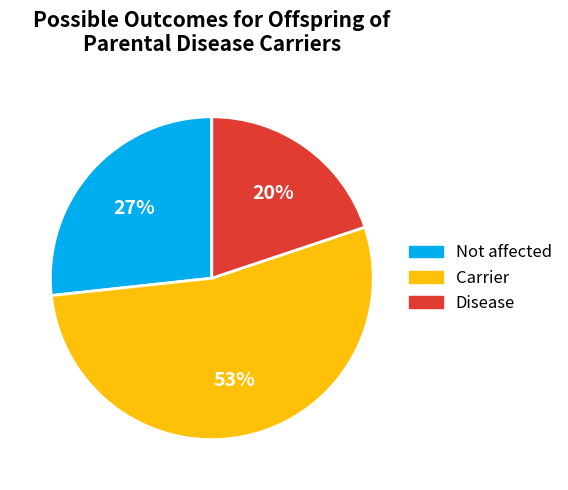

To the nearest percent, what is the average slice percentage?

33%